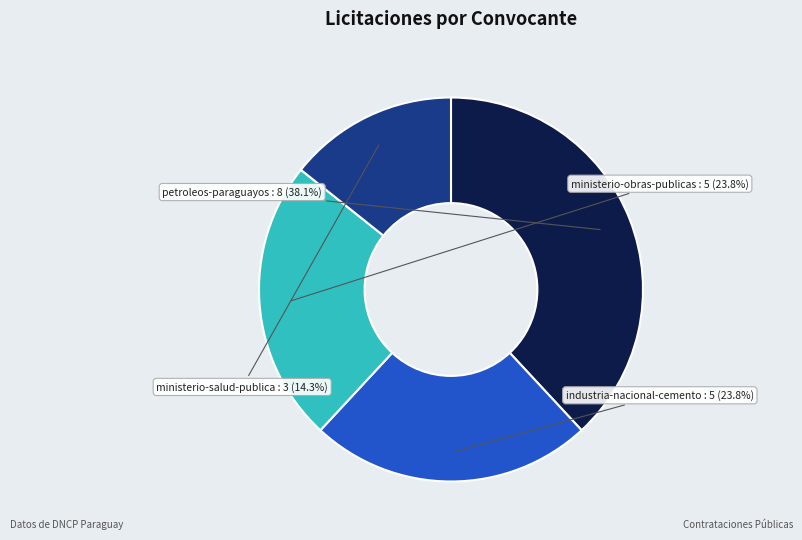

Is there a majority slice in this chart?

No